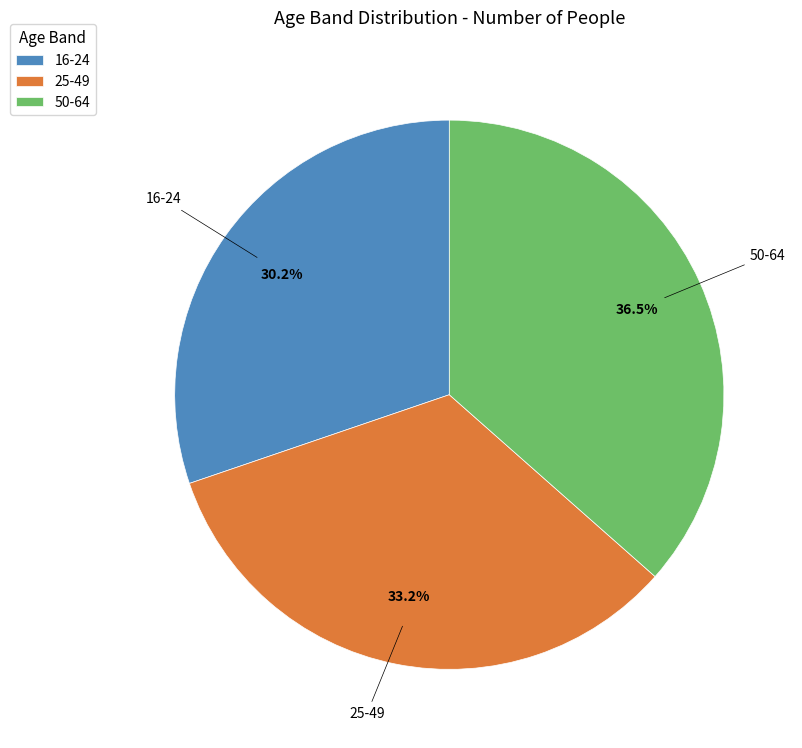

Does 16-24 account for over 50% of the chart?

No